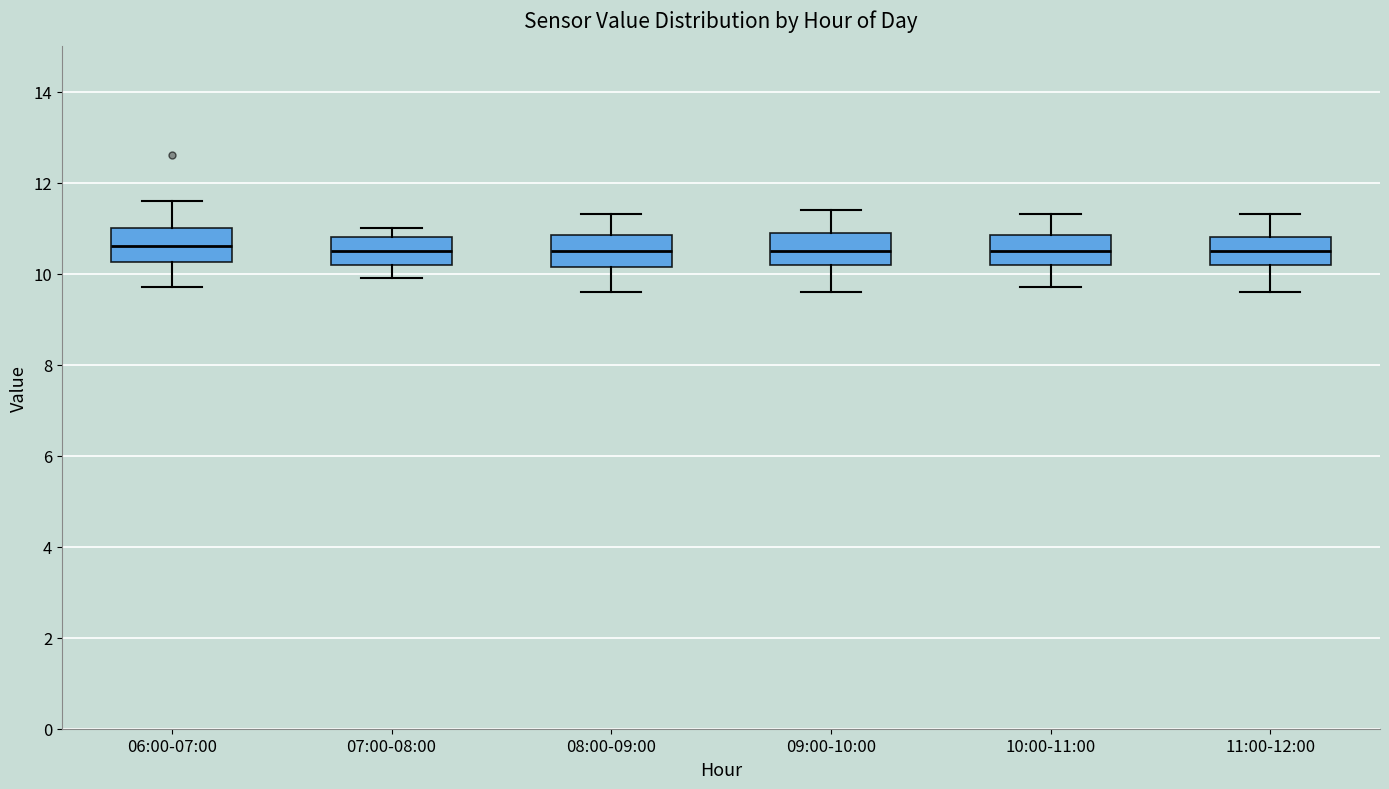

Reading left to right, read every box against the y-axis: the position of its median line, the range the box covers, and the ends of its whiskers. The values are not printed on the chart, so give them approximately, as read against the axis.

06:00-07:00: median 10.6, box 10.2 to 11.0, whiskers 9.8 to 11.6
07:00-08:00: median 10.6, box 10.2 to 10.8, whiskers 10.0 to 11.0
08:00-09:00: median 10.6, box 10.2 to 10.8, whiskers 9.6 to 11.4
09:00-10:00: median 10.6, box 10.2 to 11.0, whiskers 9.6 to 11.4
10:00-11:00: median 10.6, box 10.2 to 10.8, whiskers 9.8 to 11.4
11:00-12:00: median 10.6, box 10.2 to 10.8, whiskers 9.6 to 11.4